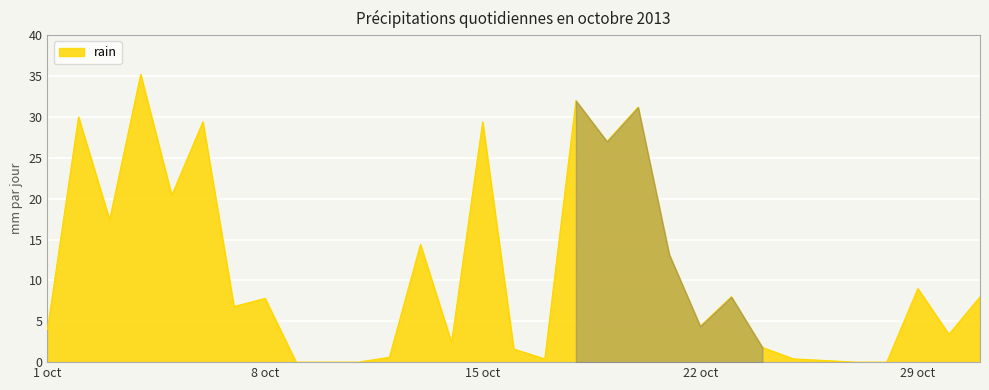

What is the difference between the maximum and minimum values?

35.2